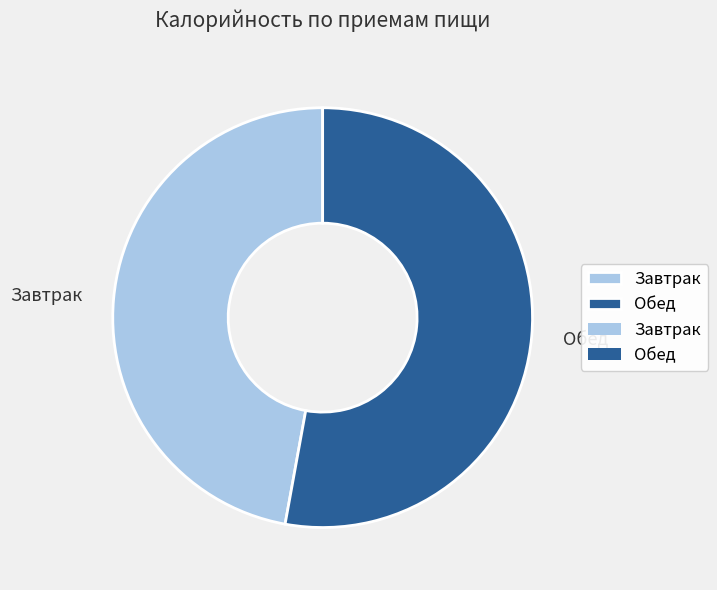

True or false: Завтрак accounts for 47% of the total.

True